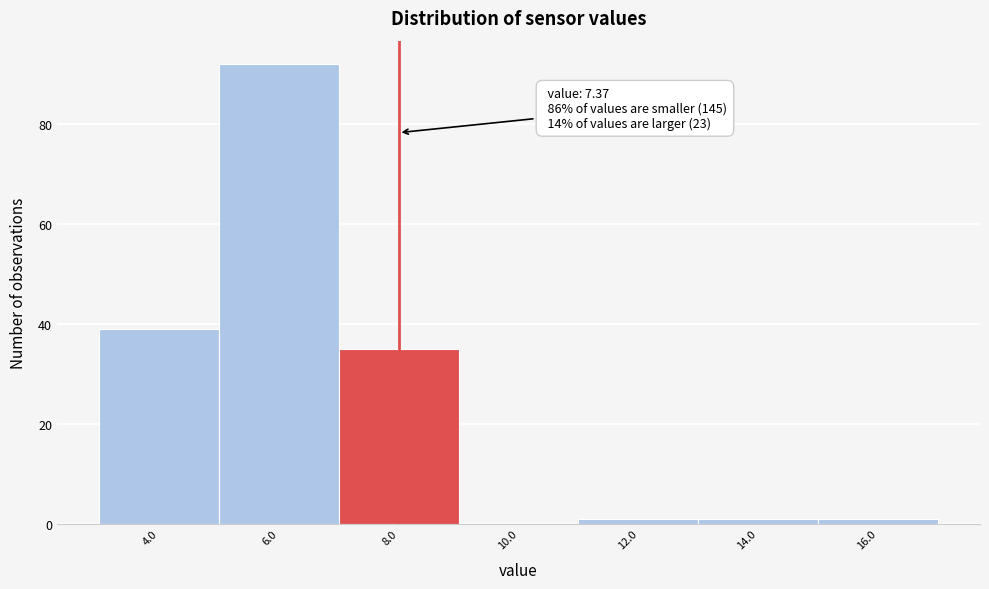

Over which range of the x-axis is the bar tallest?

5 to 7